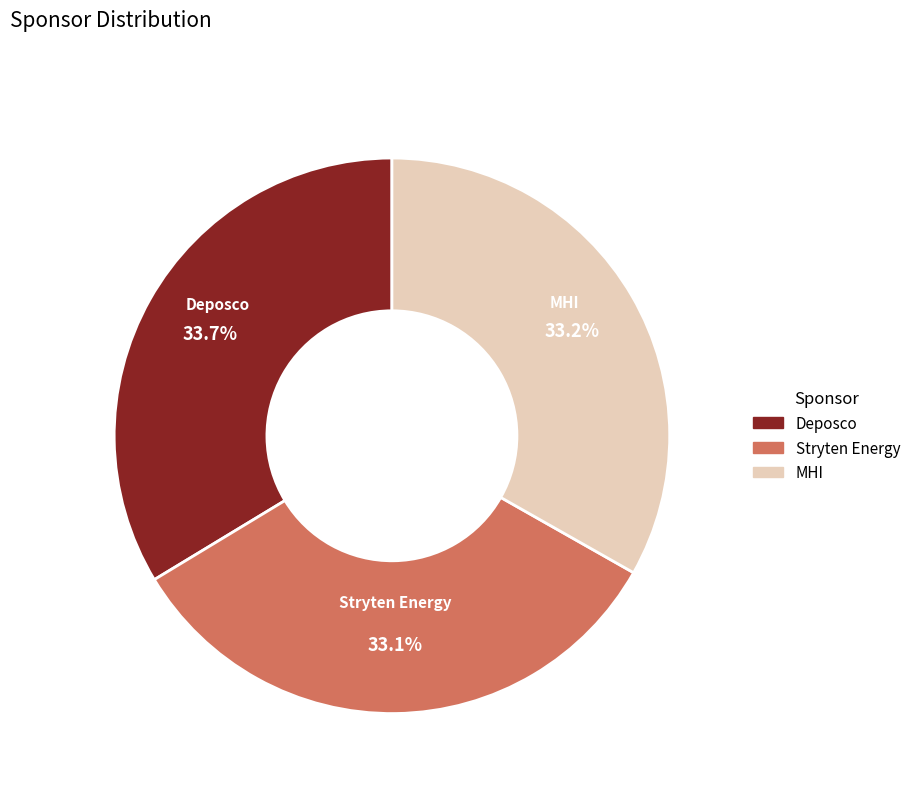

Do MHI and Deposco together represent more than half of the pie?

Yes